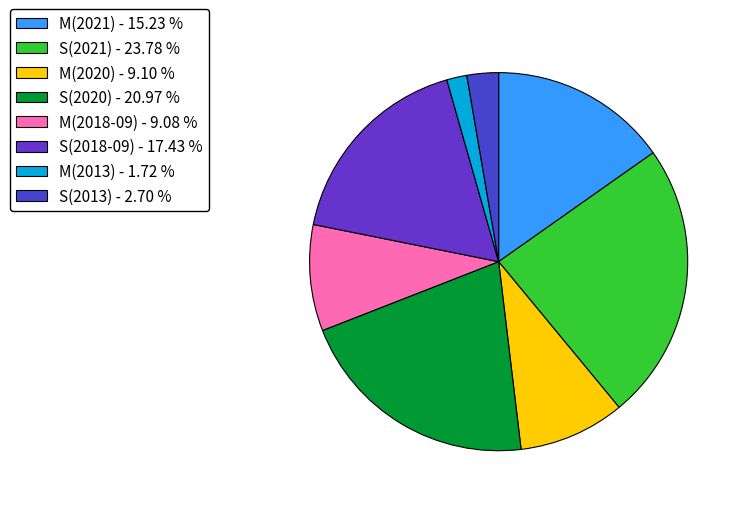

Which category has the biggest portion of the pie?

S(2021) - 23.78 %